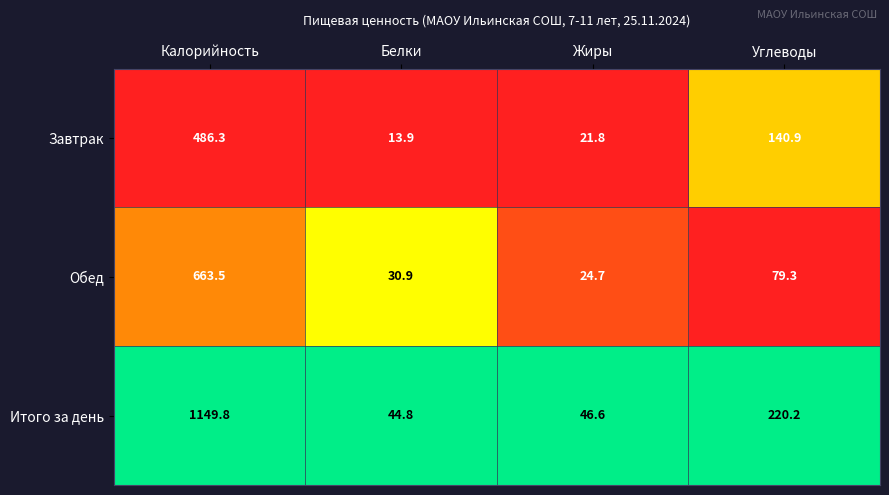

Reading right to left, extract all data points from this chart.

Завтрак: 140.9	21.8	13.9	486.3
Обед: 79.3	24.7	30.9	663.5
Итого за день: 220.2	46.6	44.8	1149.8